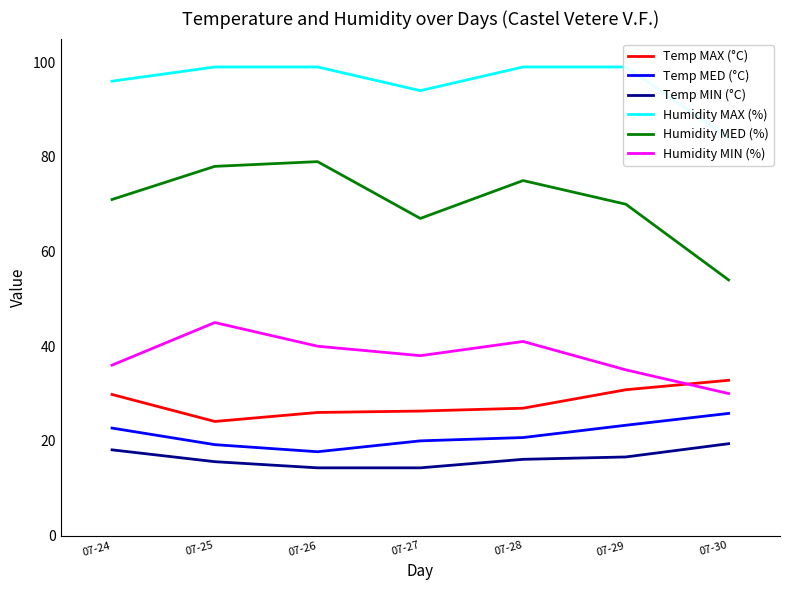

What is the value of the Humidity MED (%) point at the 4th from the left?

67.0